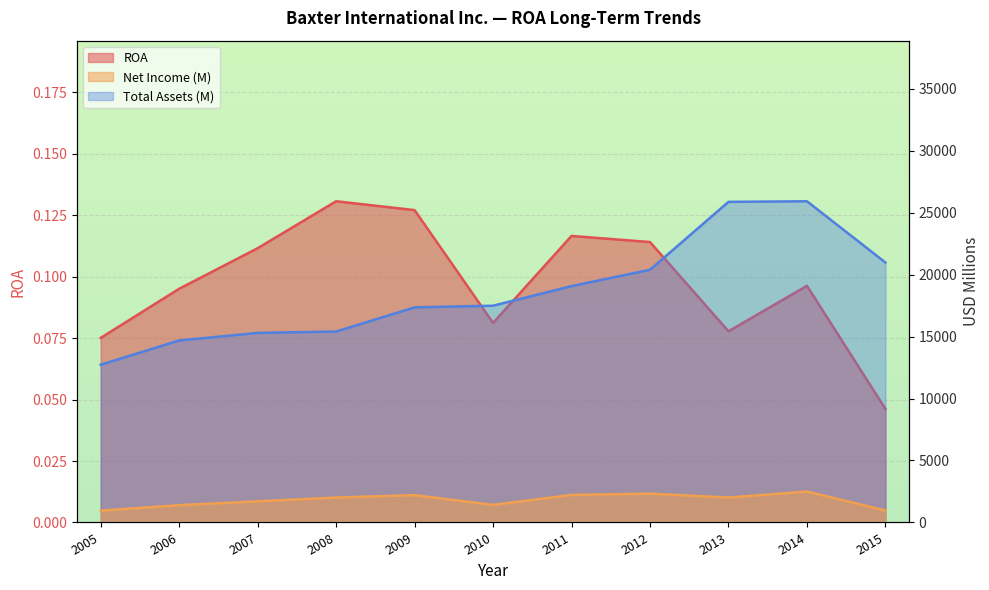

Reading right to left, transcribe all the data shown in this chart.

ROA: 2015=0.0	2014=0.1	2013=0.1	2012=0.1	2011=0.1	2010=0.1	2009=0.1	2008=0.1	2007=0.1	2006=0.1	2005=0.1
Net Income (M): 2015=968.0	2014=2497.0	2013=2012.0	2012=2326.0	2011=2224.0	2010=1420.0	2009=2205.0	2008=2014.0	2007=1707.0	2006=1397.0	2005=956.0
Total Assets (M): 2015=20975.0	2014=25917.0	2013=25869.0	2012=20390.0	2011=19073.0	2010=17489.0	2009=17354.0	2008=15405.0	2007=15294.0	2006=14686.0	2005=12727.0